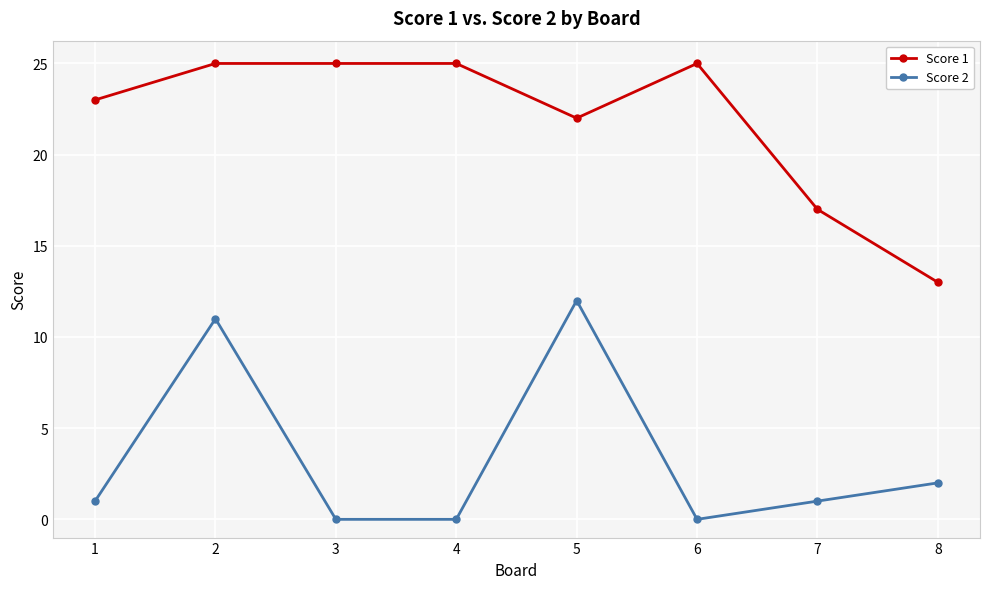

What are all the series names shown in the legend?

Score 1, Score 2